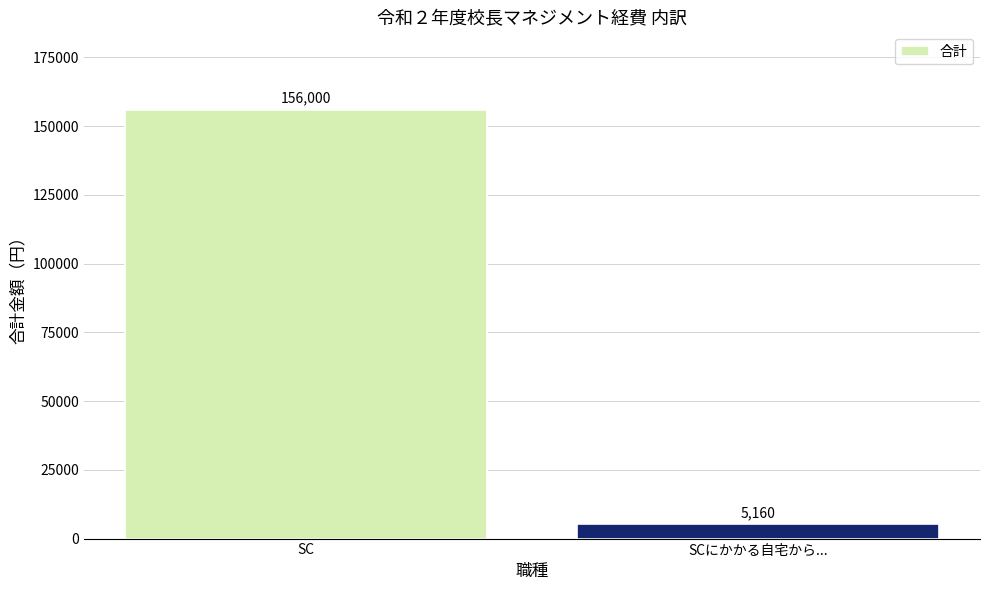

Reading left to right, extract all data points from this chart.

SC=156000	SCにかかる自宅から...=5160